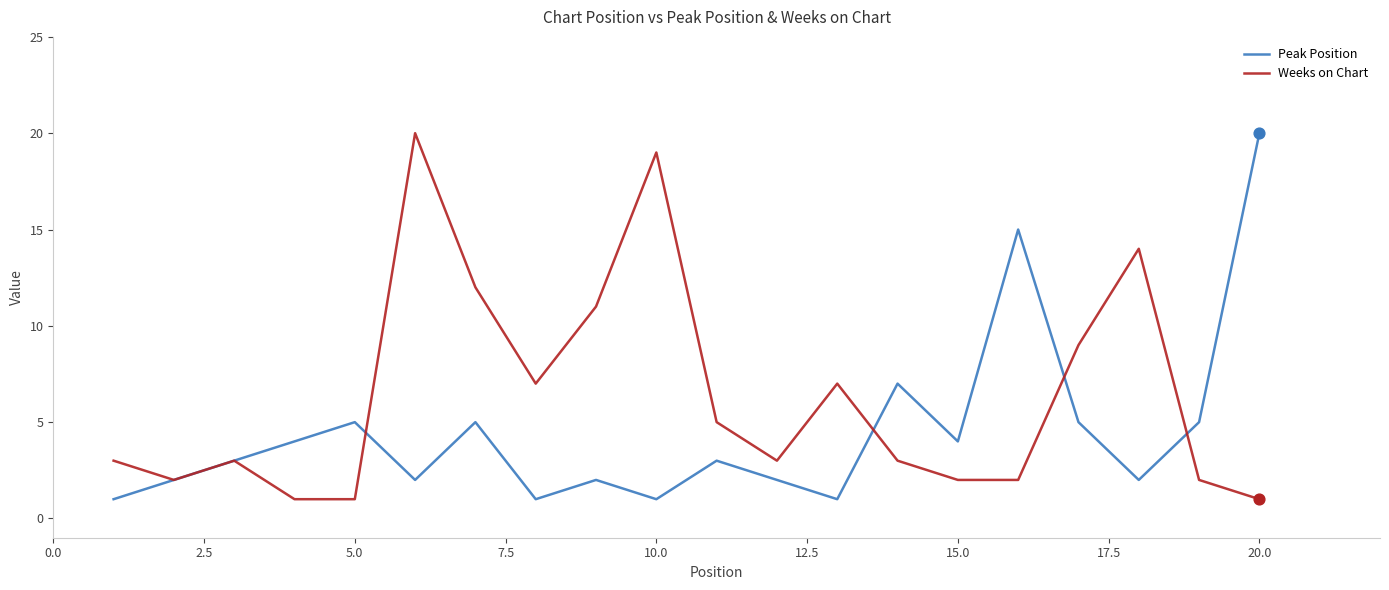

Which series has the largest total across all categories?

Weeks on Chart